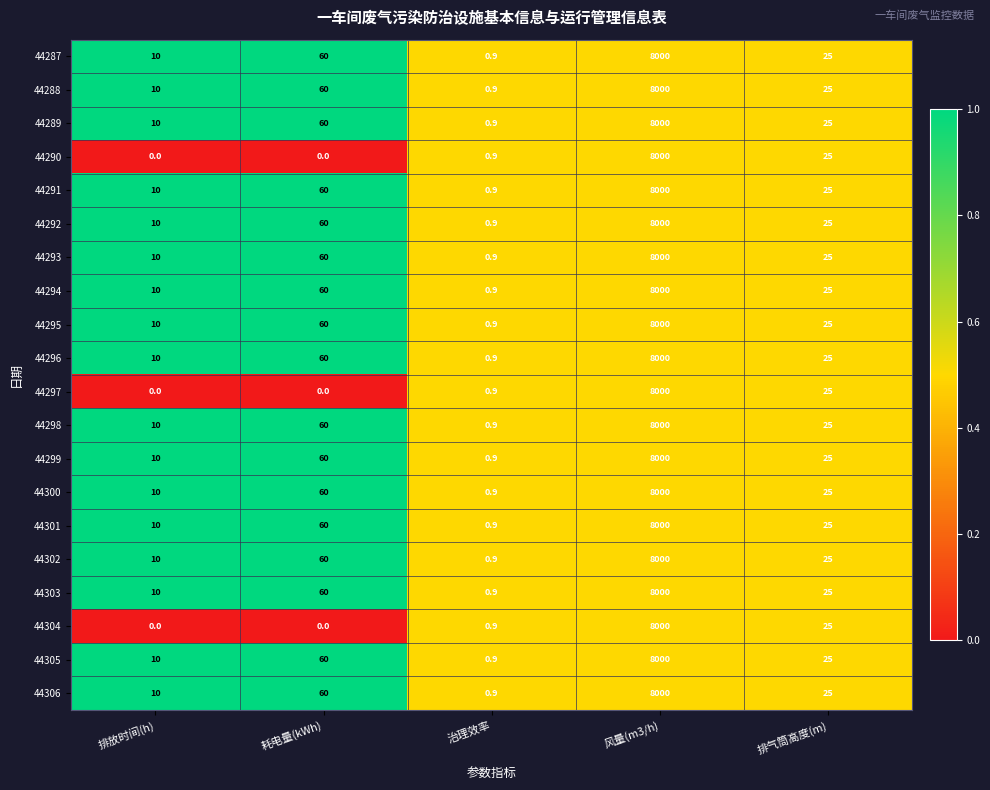

The 44292 series shows 25.0 at 排气筒高度(m). True or false?

True